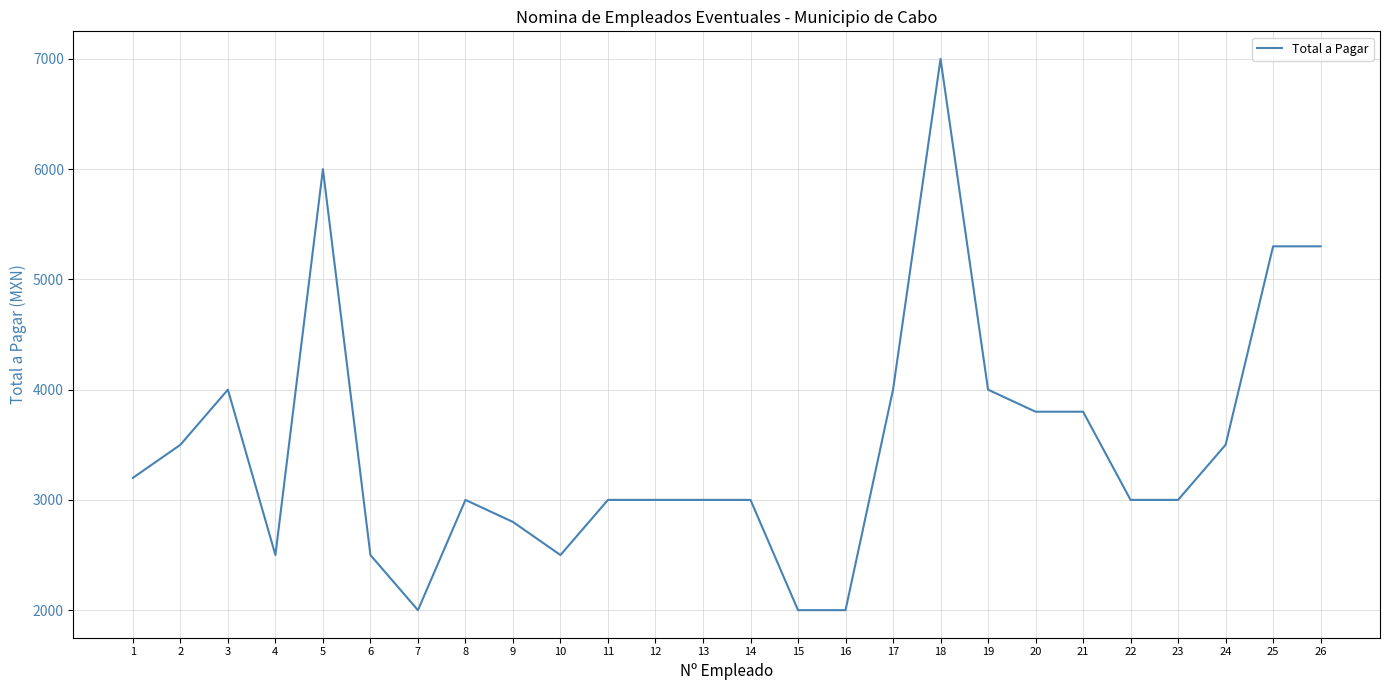

Is it true that the value at 3 is 1560?

False